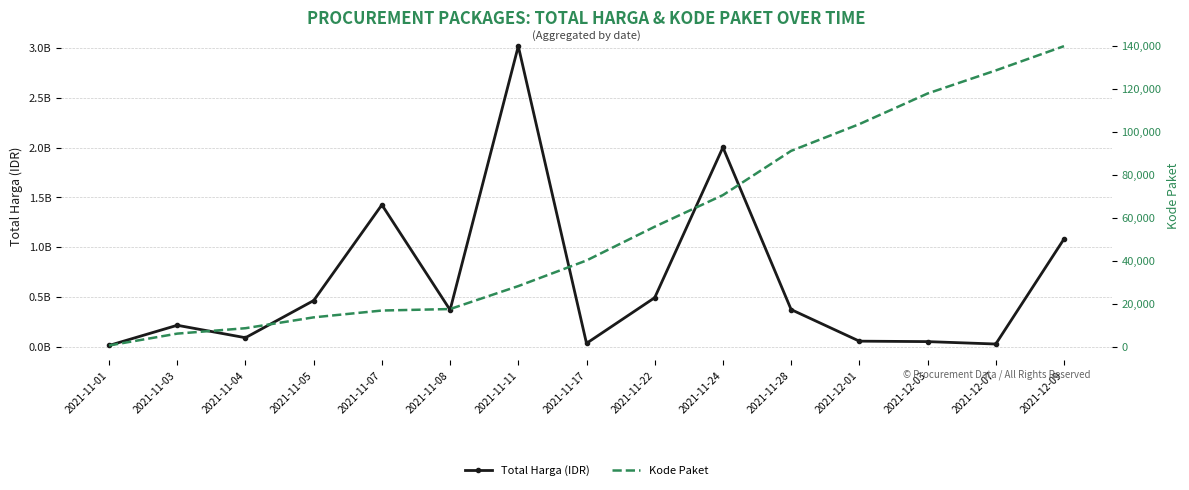

Reading left to right, transcribe all the data shown in this chart.

Total Harga (IDR): 12787500.0	215695145.0	90672075.0	464002100.0	1425867900.0	369725800.0	3019963240.0	34292000.0	493000000.0	2002927100.0	373404000.0	56152800.0	51601000.0	27412000.0	1082284800.0
Kode Paket: 569.5	6082.4	8598.8	13652.0	16823.0	17514.8	28195.7	40112.0	55826.0	70522.3	91101.0	103541.0	117783.0	128516.0	139817.0